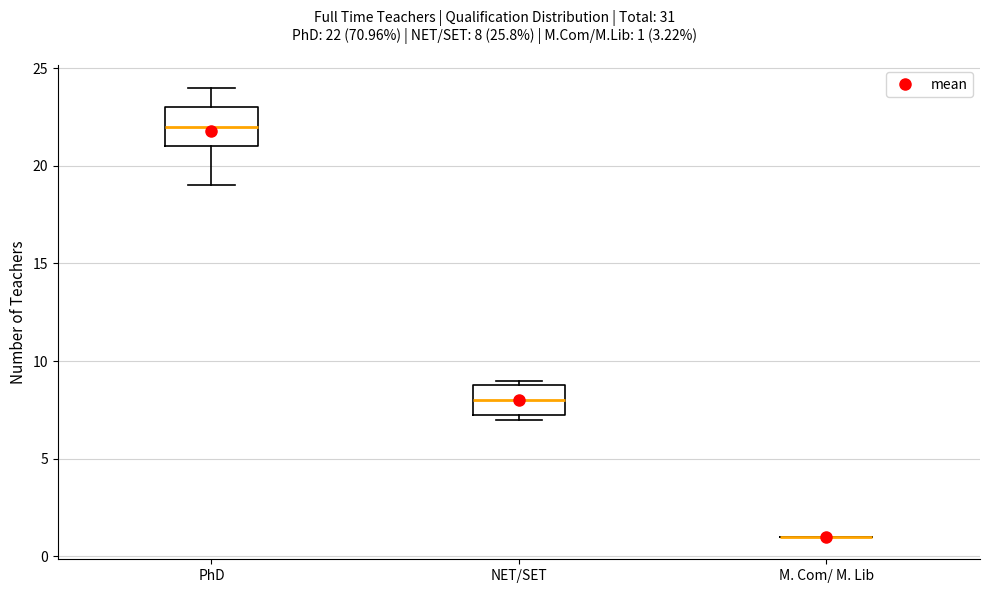

Reading left to right, read every box against the y-axis: the position of its median line, the range the box covers, and the ends of its whiskers. The values are not printed on the chart, so give them approximately, as read against the axis.

PhD: median 22.0, box 21.0 to 23.0, whiskers 19.0 to 24.0
NET/SET: median 8.0, box 7.5 to 9.0, whiskers 7.0 to 9.0 (just above the box's upper edge)
M. Com/ M. Lib: box collapsed to a line at 1.0, whiskers 1.0 to 1.0